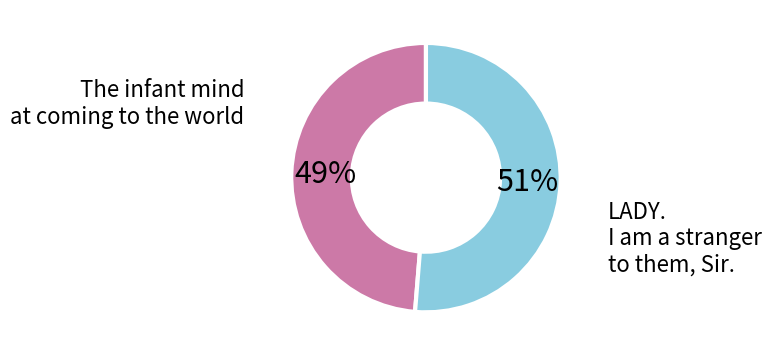

Count the number of slices in the pie.

2